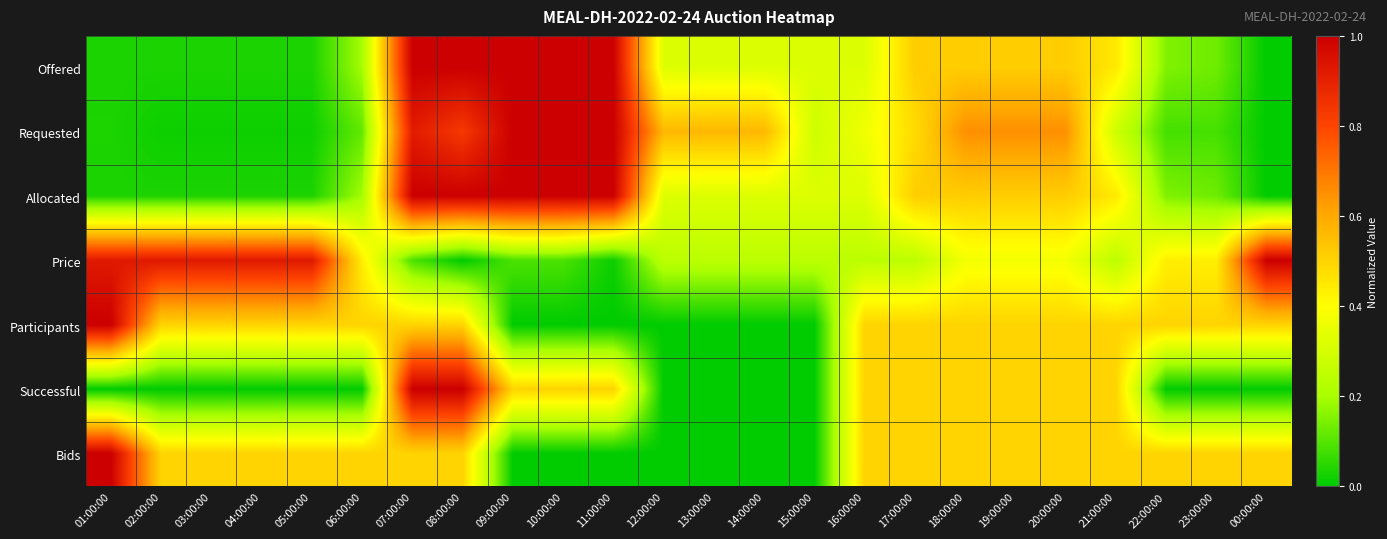

Reading left to right, what are all the values shown in this chart?

Offered: 01:00:00=0.0	02:00:00=0.0	03:00:00=0.0	04:00:00=0.0	05:00:00=0.0	06:00:00=0.2	07:00:00=1.0	08:00:00=1.0	09:00:00=1.0	10:00:00=1.0	11:00:00=1.0	12:00:00=0.3	13:00:00=0.3	14:00:00=0.3	15:00:00=0.3	16:00:00=0.3	17:00:00=0.5	18:00:00=0.5	19:00:00=0.5	20:00:00=0.5	21:00:00=0.5	22:00:00=0.2	23:00:00=0.1	00:00:00=0.0
Requested: 01:00:00=0.0	02:00:00=0.0	03:00:00=0.0	04:00:00=0.0	05:00:00=0.0	06:00:00=0.1	07:00:00=0.9	08:00:00=0.8	09:00:00=1.0	10:00:00=1.0	11:00:00=1.0	12:00:00=0.6	13:00:00=0.6	14:00:00=0.6	15:00:00=0.3	16:00:00=0.4	17:00:00=0.5	18:00:00=0.7	19:00:00=0.7	20:00:00=0.7	21:00:00=0.3	22:00:00=0.1	23:00:00=0.1	00:00:00=0.0
Allocated: 01:00:00=0.0	02:00:00=0.0	03:00:00=0.0	04:00:00=0.0	05:00:00=0.0	06:00:00=0.2	07:00:00=1.0	08:00:00=1.0	09:00:00=1.0	10:00:00=1.0	11:00:00=1.0	12:00:00=0.3	13:00:00=0.3	14:00:00=0.3	15:00:00=0.3	16:00:00=0.3	17:00:00=0.5	18:00:00=0.5	19:00:00=0.5	20:00:00=0.5	21:00:00=0.5	22:00:00=0.2	23:00:00=0.1	00:00:00=0.0
Price: 01:00:00=0.9	02:00:00=0.9	03:00:00=0.9	04:00:00=0.9	05:00:00=0.9	06:00:00=0.4	07:00:00=0.1	08:00:00=0.0	09:00:00=0.1	10:00:00=0.1	11:00:00=0.0	12:00:00=0.2	13:00:00=0.2	14:00:00=0.2	15:00:00=0.2	16:00:00=0.2	17:00:00=0.2	18:00:00=0.4	19:00:00=0.4	20:00:00=0.4	21:00:00=0.2	22:00:00=0.4	23:00:00=0.4	00:00:00=1.0
Participants: 01:00:00=1.0	02:00:00=0.5	03:00:00=0.5	04:00:00=0.5	05:00:00=0.5	06:00:00=0.5	07:00:00=0.5	08:00:00=0.5	09:00:00=0.0	10:00:00=0.0	11:00:00=0.0	12:00:00=0.0	13:00:00=0.0	14:00:00=0.0	15:00:00=0.0	16:00:00=0.5	17:00:00=0.5	18:00:00=0.5	19:00:00=0.5	20:00:00=0.5	21:00:00=0.5	22:00:00=0.5	23:00:00=0.5	00:00:00=0.5
Successful: 01:00:00=0.0	02:00:00=0.0	03:00:00=0.0	04:00:00=0.0	05:00:00=0.0	06:00:00=0.0	07:00:00=1.0	08:00:00=1.0	09:00:00=0.5	10:00:00=0.5	11:00:00=0.5	12:00:00=0.0	13:00:00=0.0	14:00:00=0.0	15:00:00=0.0	16:00:00=0.5	17:00:00=0.5	18:00:00=0.5	19:00:00=0.5	20:00:00=0.5	21:00:00=0.5	22:00:00=0.0	23:00:00=0.0	00:00:00=0.0
Bids: 01:00:00=1.0	02:00:00=0.5	03:00:00=0.5	04:00:00=0.5	05:00:00=0.5	06:00:00=0.5	07:00:00=0.5	08:00:00=0.5	09:00:00=0.0	10:00:00=0.0	11:00:00=0.0	12:00:00=0.0	13:00:00=0.0	14:00:00=0.0	15:00:00=0.0	16:00:00=0.5	17:00:00=0.5	18:00:00=0.5	19:00:00=0.5	20:00:00=0.5	21:00:00=0.5	22:00:00=0.5	23:00:00=0.5	00:00:00=0.5